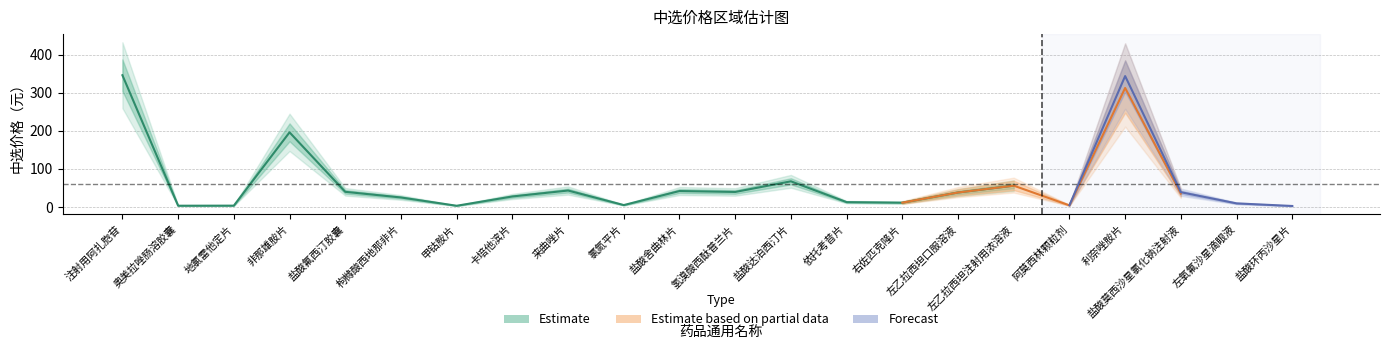

True or false: Estimate and Estimate based on partial data cross at least once.

False